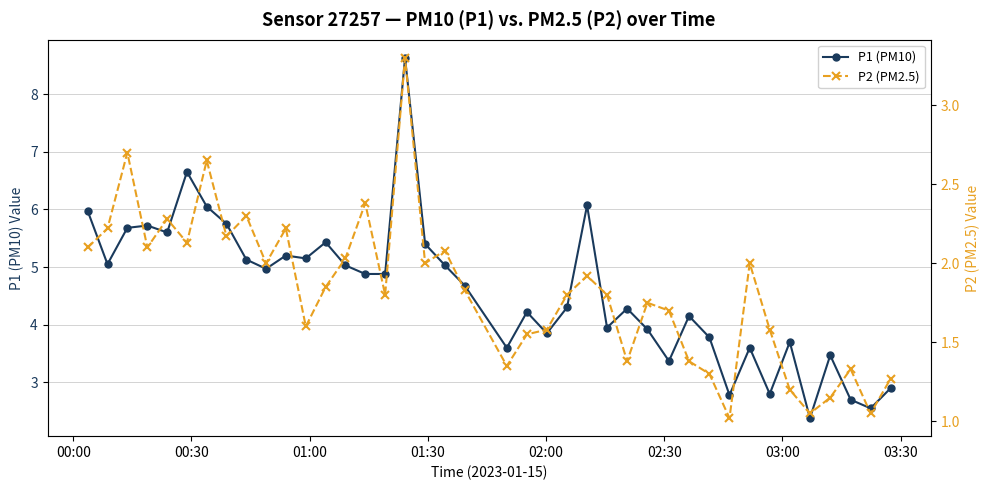

True or false: P2 (PM2.5) has more than 0 interior local peaks.

True